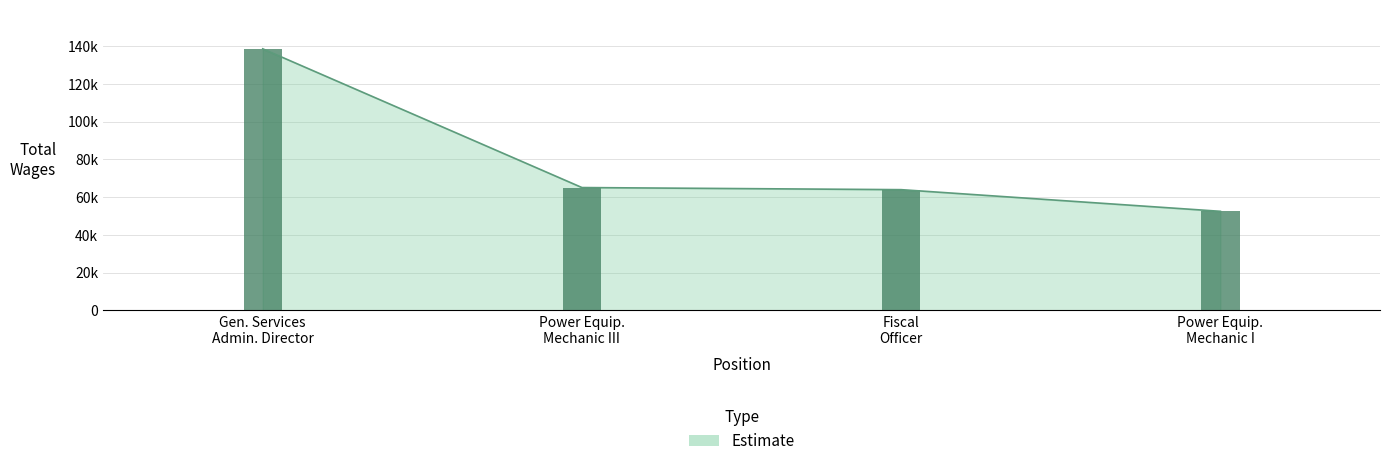

At which label is the value closest to 95478?

Power Equip. Mechanic III